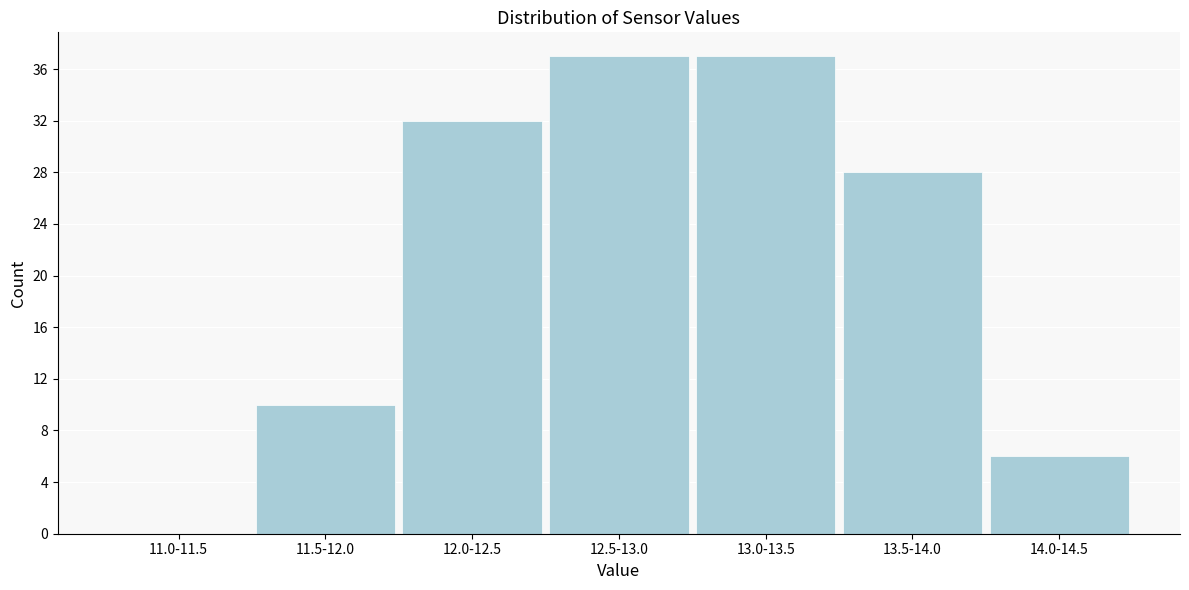

Reading right to left, extract all data points from this chart.

14.0-14.5=6	13.5-14.0=28	13.0-13.5=37	12.5-13.0=37	12.0-12.5=32	11.5-12.0=10	11.0-11.5=0